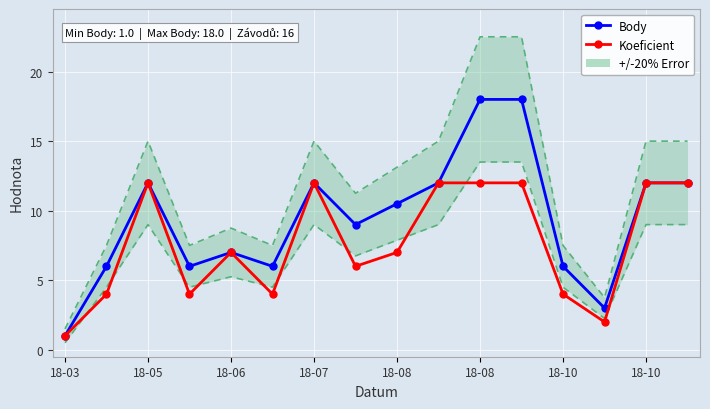

Reading right to left, extract all data points from this chart.

Body: 12.0	12.0	3.0	6.0	18.0	18.0	12.0	10.5	9.0	12.0	6.0	7.0	6.0	12.0	6.0	1.0
Koeficient: 12.0	12.0	2.0	4.0	12.0	12.0	12.0	7.0	6.0	12.0	4.0	7.0	4.0	12.0	4.0	1.0